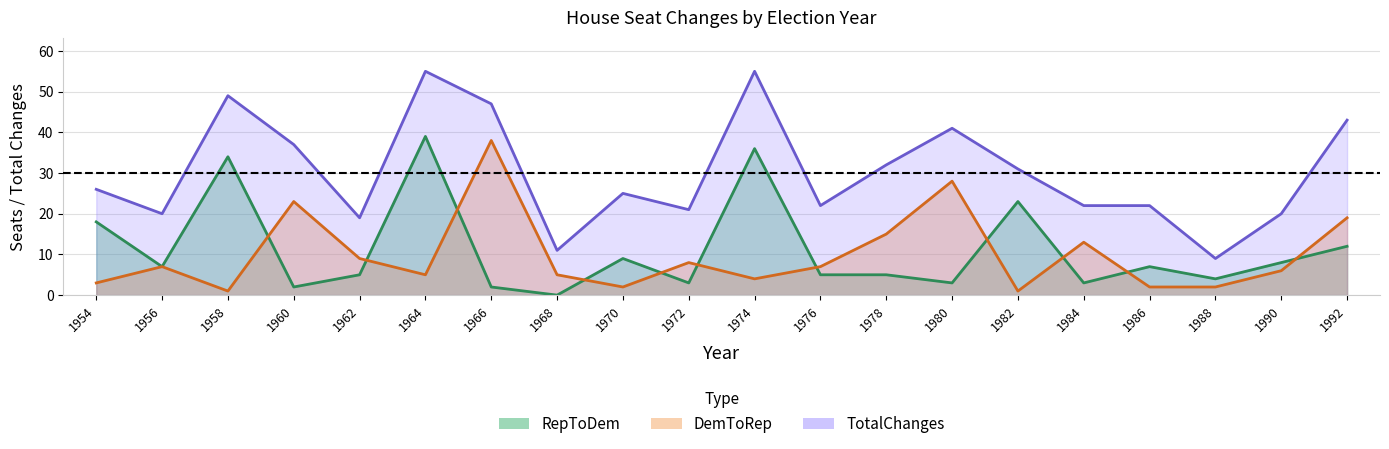

How many interior local peaks does the TotalChanges series have?

5